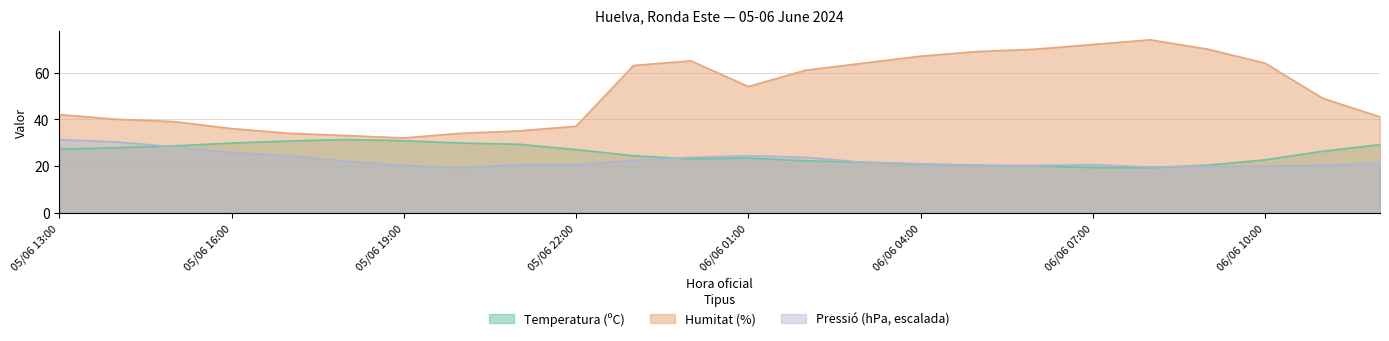

What is the difference between the maximum and minimum values in the Humitat (%) series?

42.0